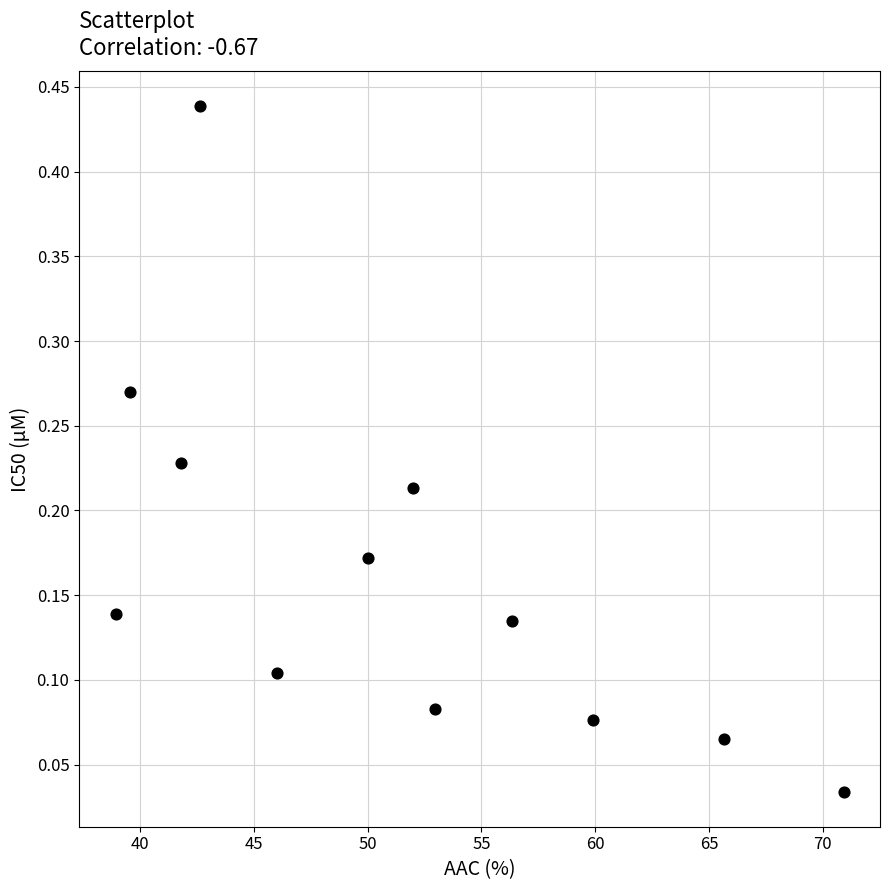

What is the range of X values (max minus min)?

32.0